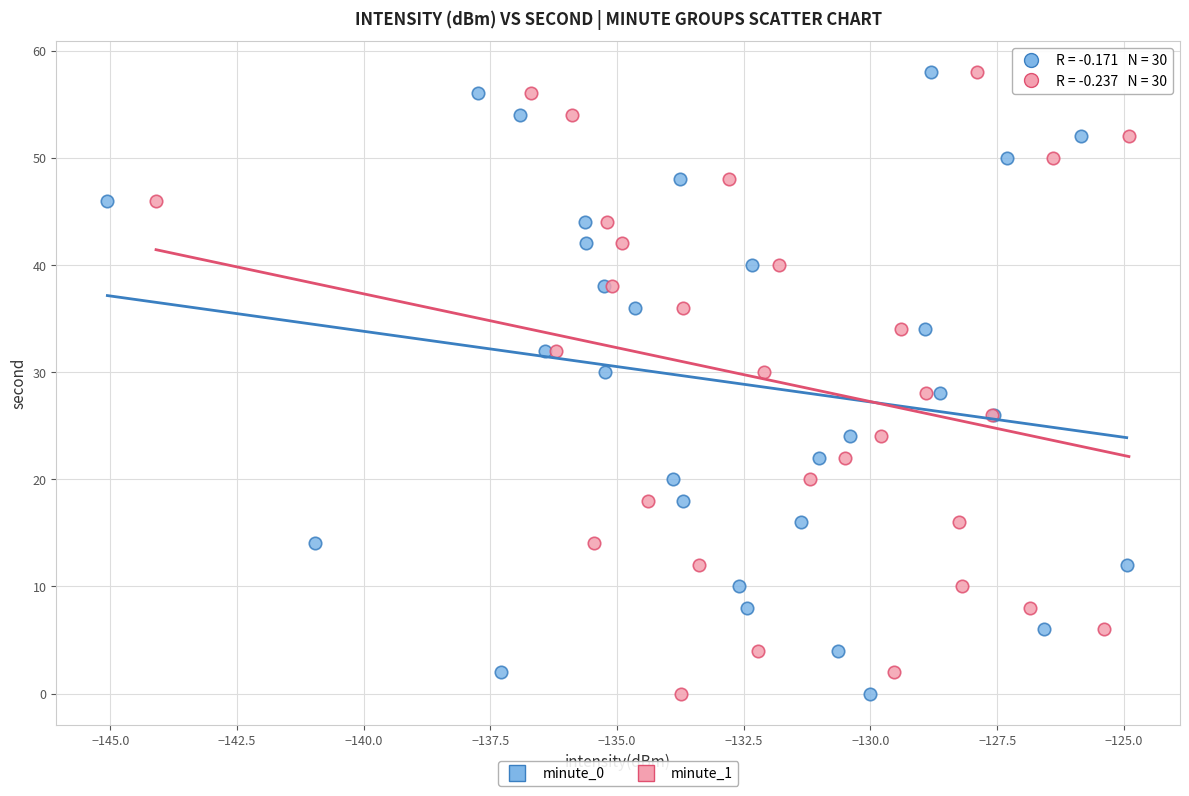

What are all the series names shown in the legend?

minute_0, minute_1